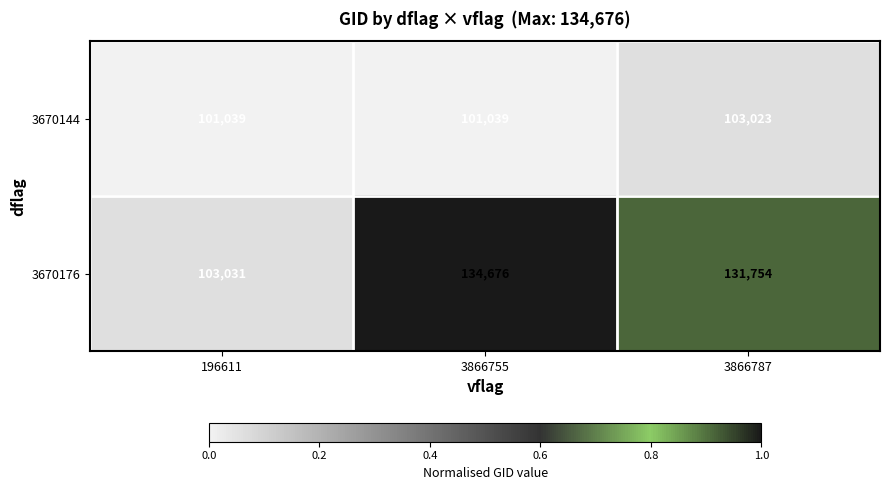

Which series has the widest spread of values?

3670176